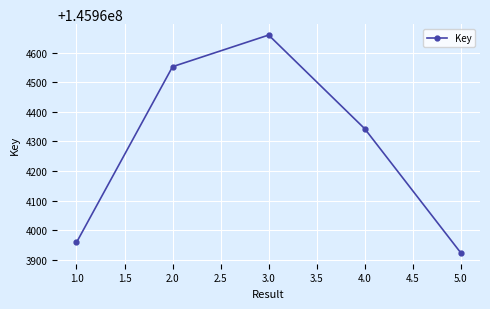

Which label corresponds to the largest value in the chart?

3.0